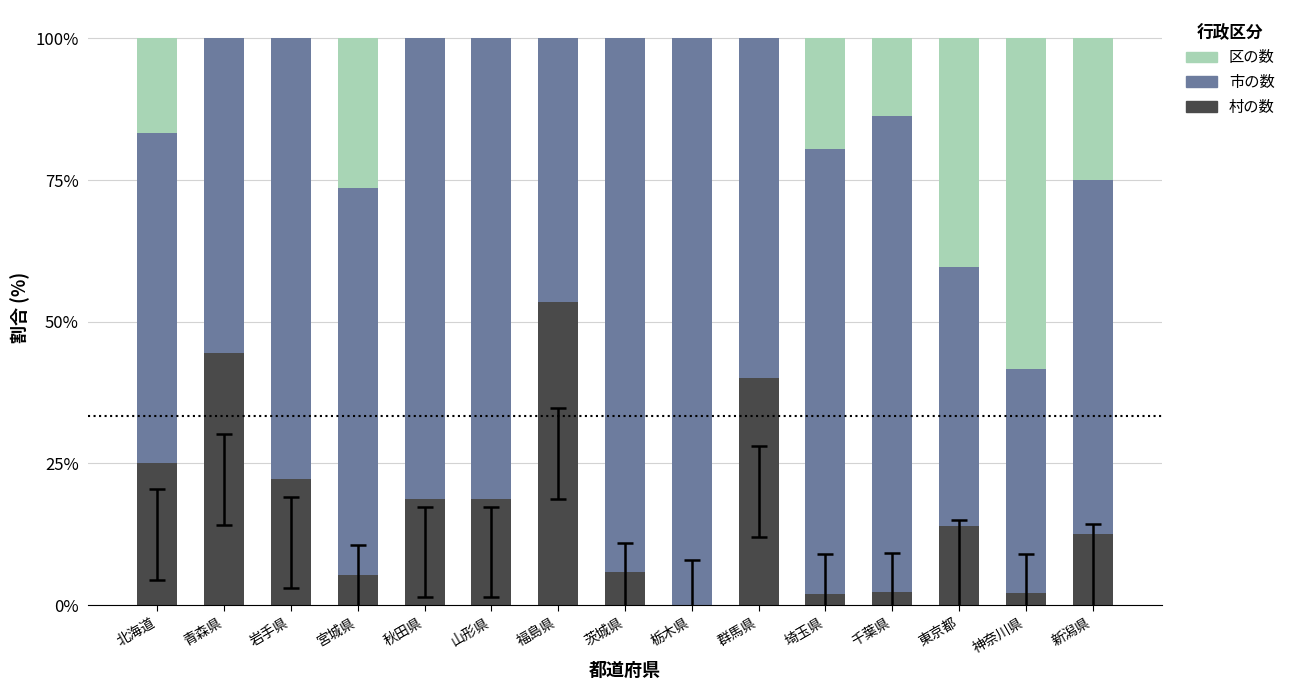

True or false: 村の数 has a value of 29.8 at 栃木県.

False